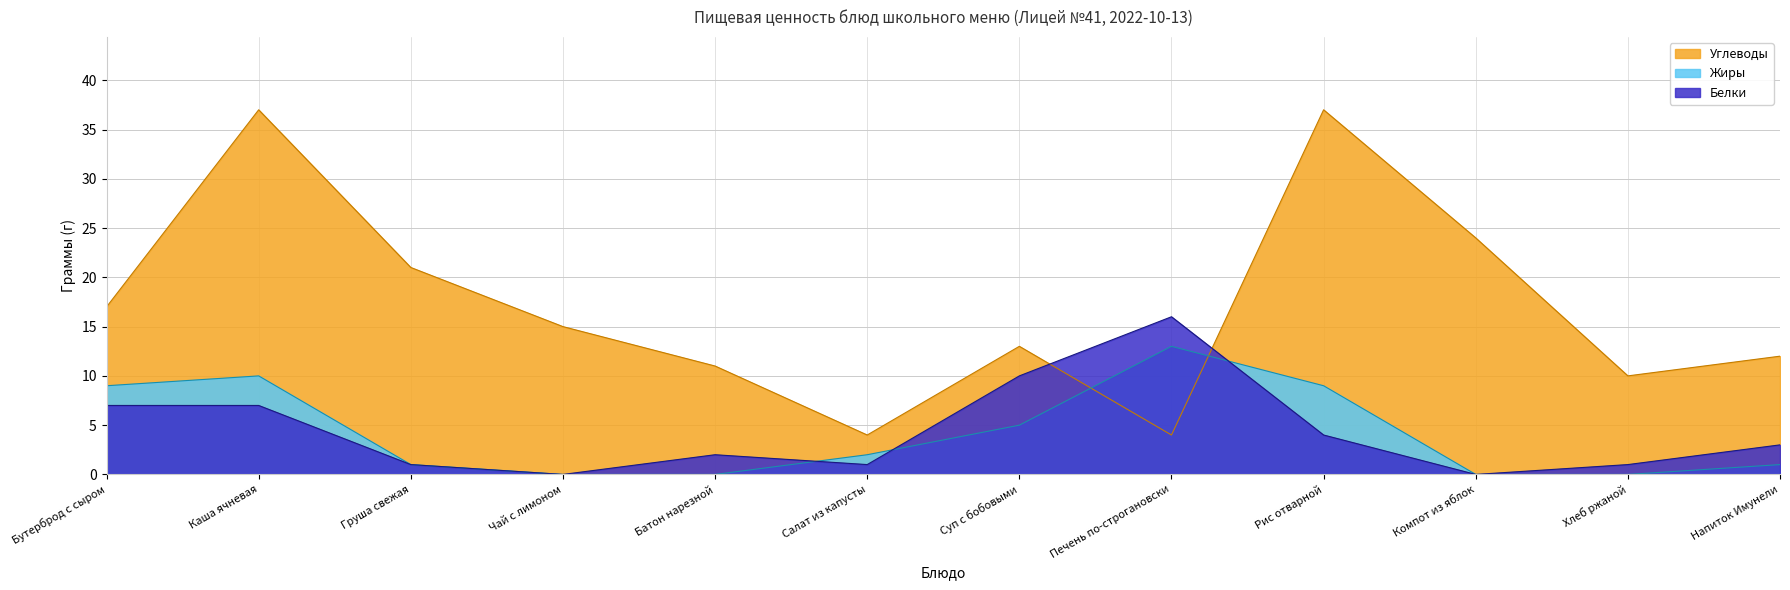

After their last crossing, which series has the higher values: Углеводы or Жиры?

Углеводы